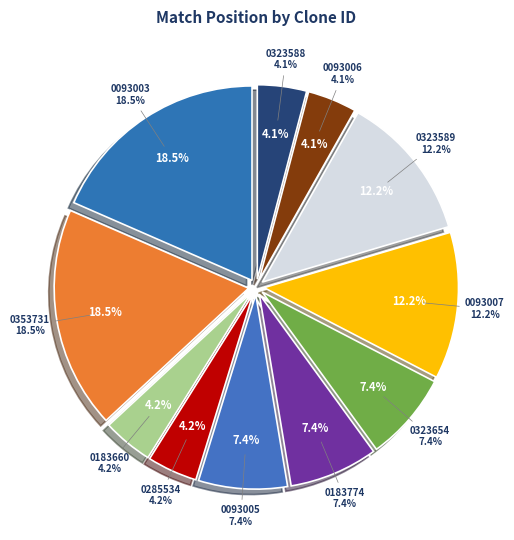

To the nearest percent, what portion does TRCN0000093007 represent?

12%